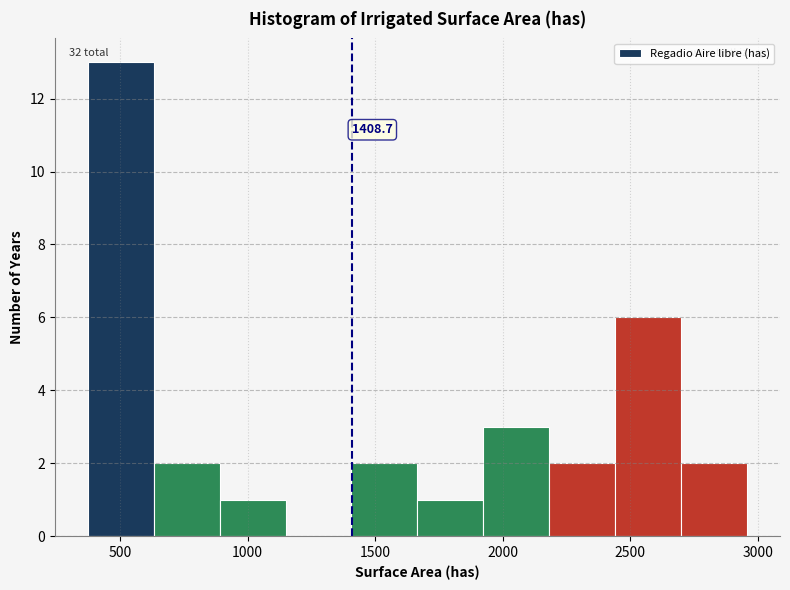

Over which range of the x-axis is the bar tallest?

350 to 650